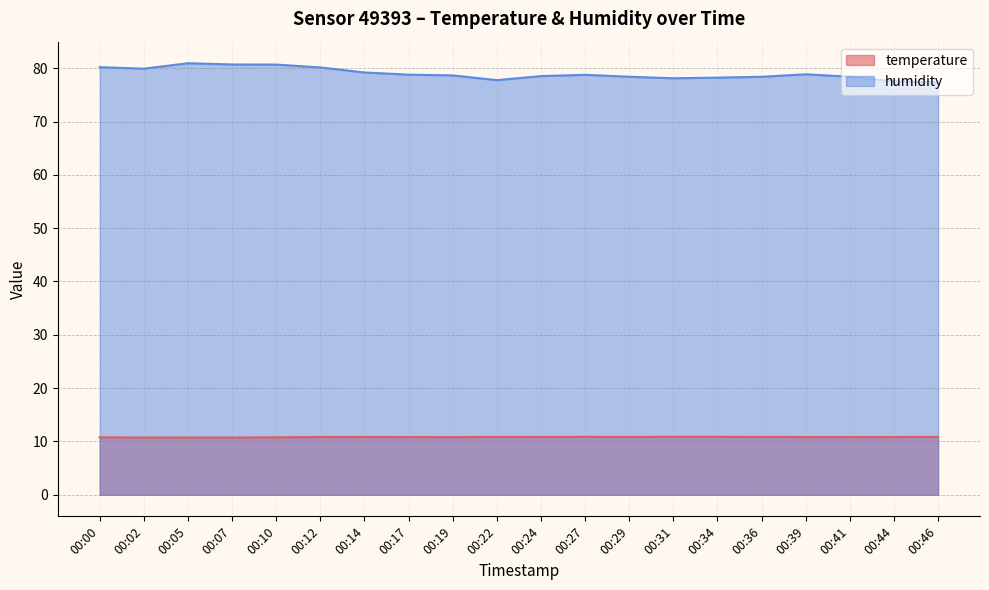

What is the sum of the temperature values at 00:39 and 00:29?

21.7